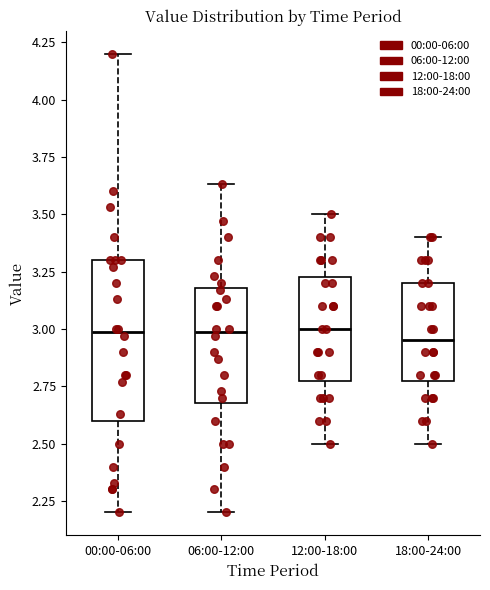

Which box is the tallest, from its lower edge to its upper edge?

00:00-06:00